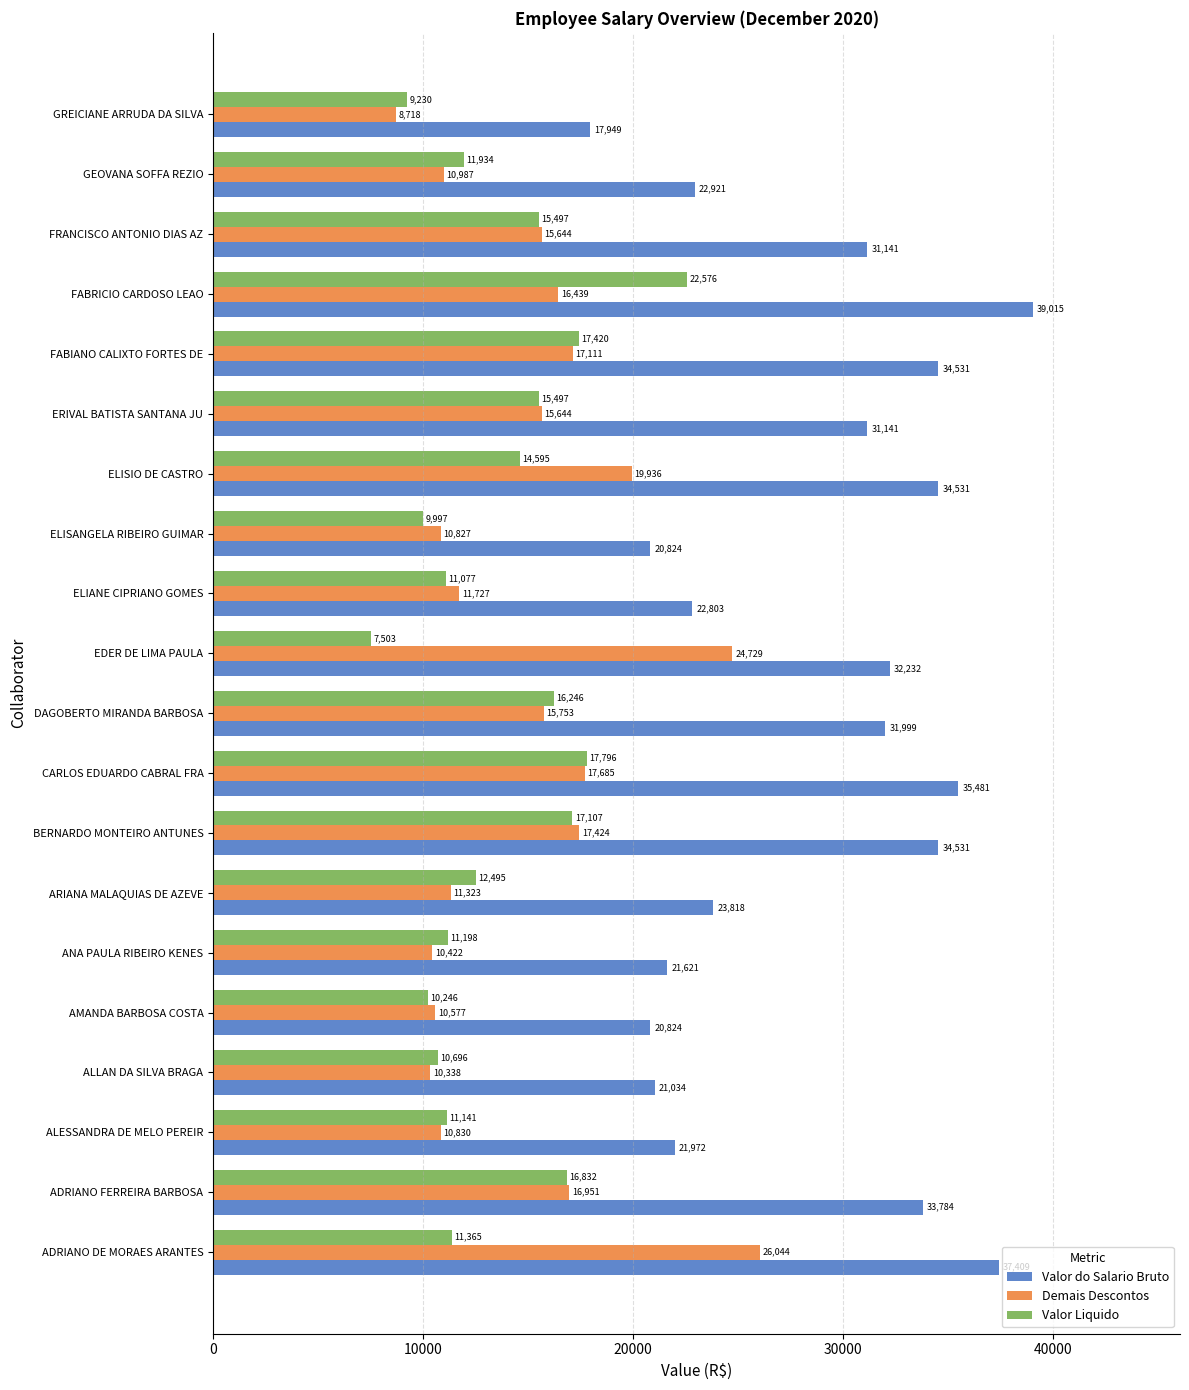

The Valor do Salario Bruto series shows 31998.8 at DAGOBERTO MIRANDA BARBOSA. True or false?

True